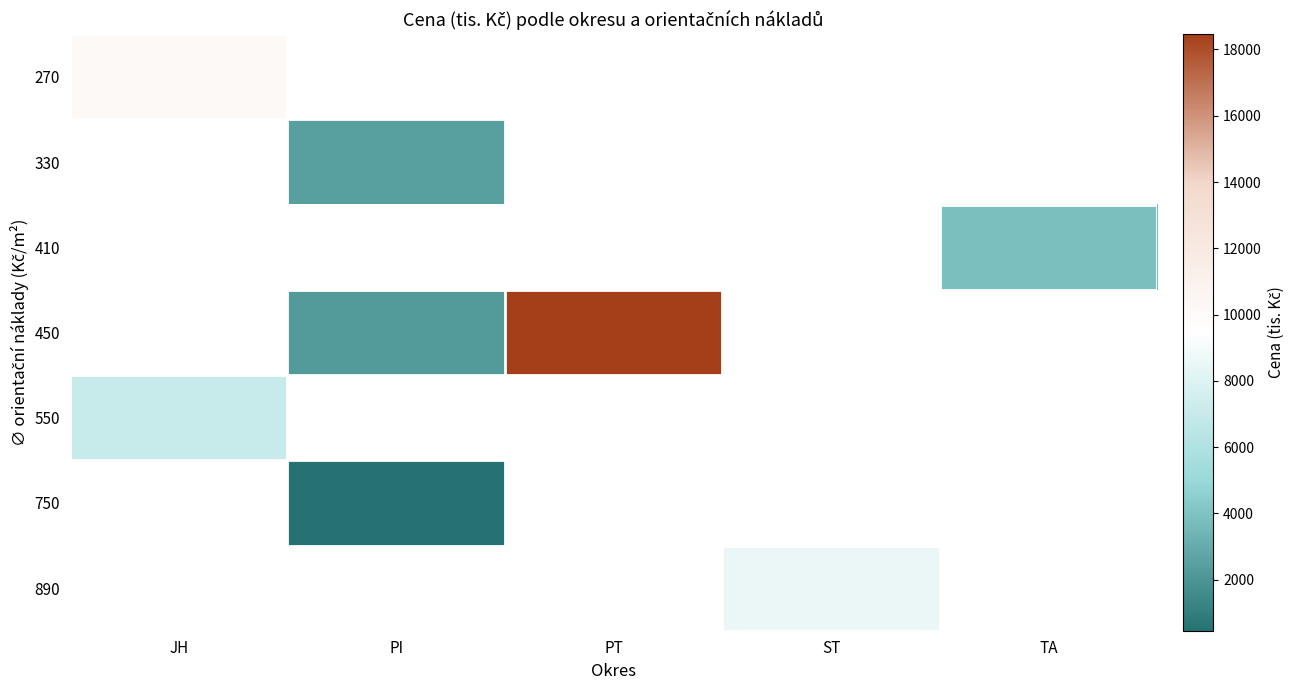

What is the spread (max minus min) of values at JH?

3100.2